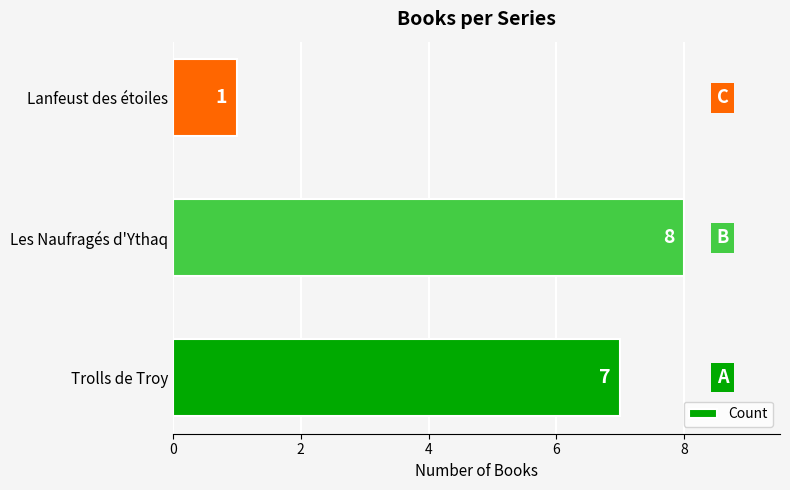

Are the bars horizontal?

Yes